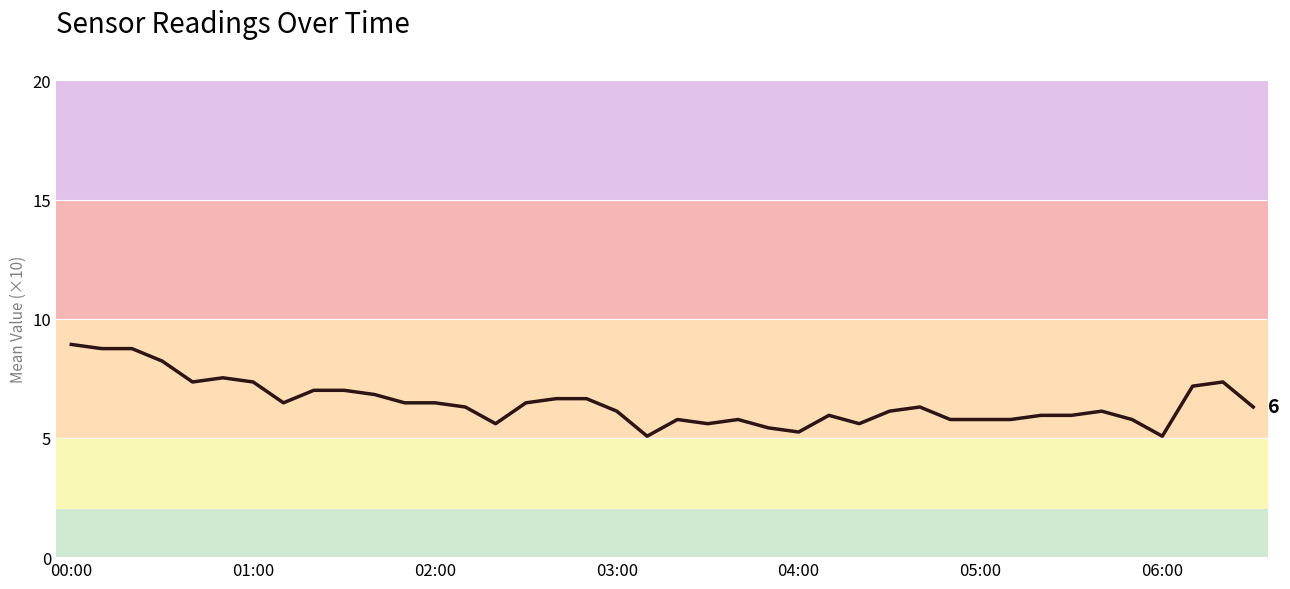

What is the smallest value displayed?

5.1